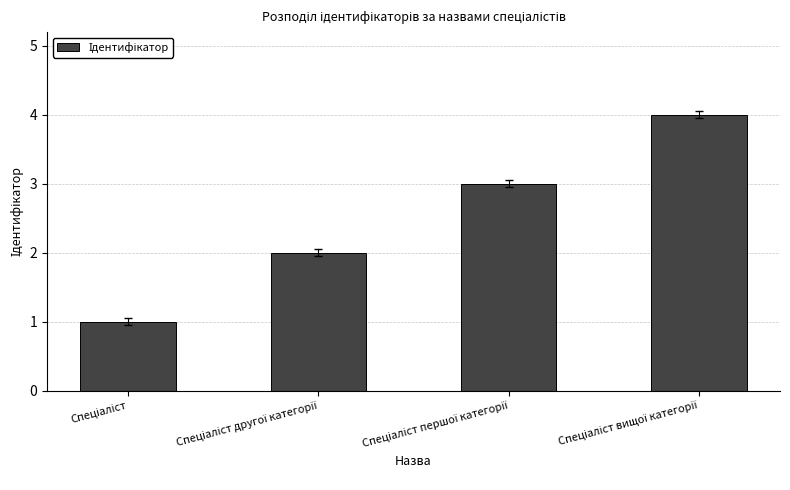

What is the difference between the maximum and minimum values?

3